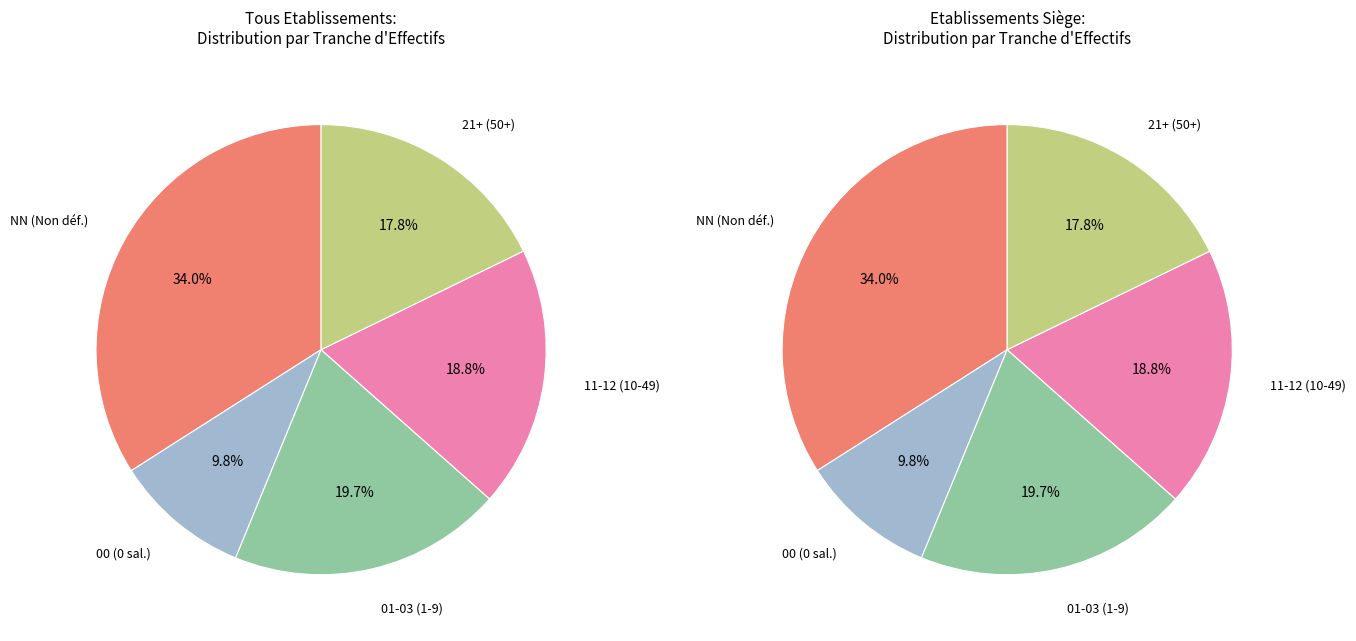

Which category has the biggest portion of the pie?

NN